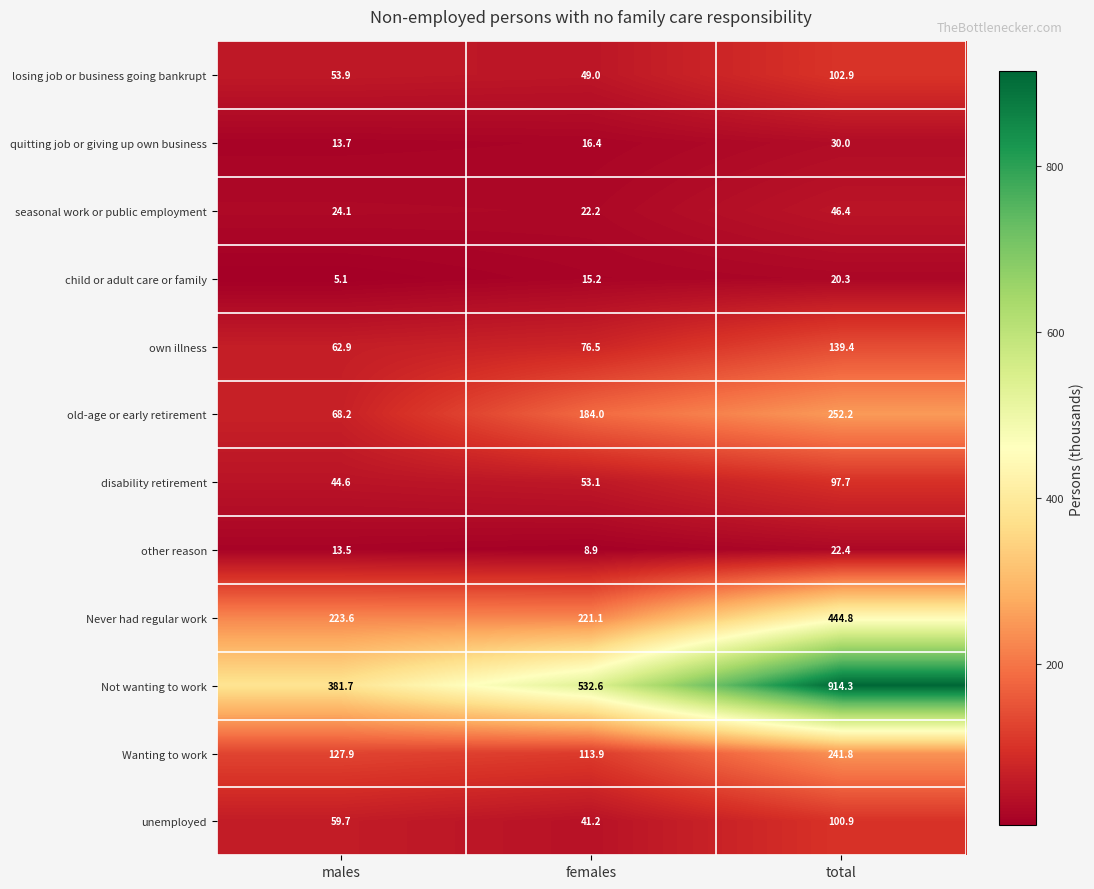

Rank the categories by Never had regular work value from lowest to highest.

females, males, total